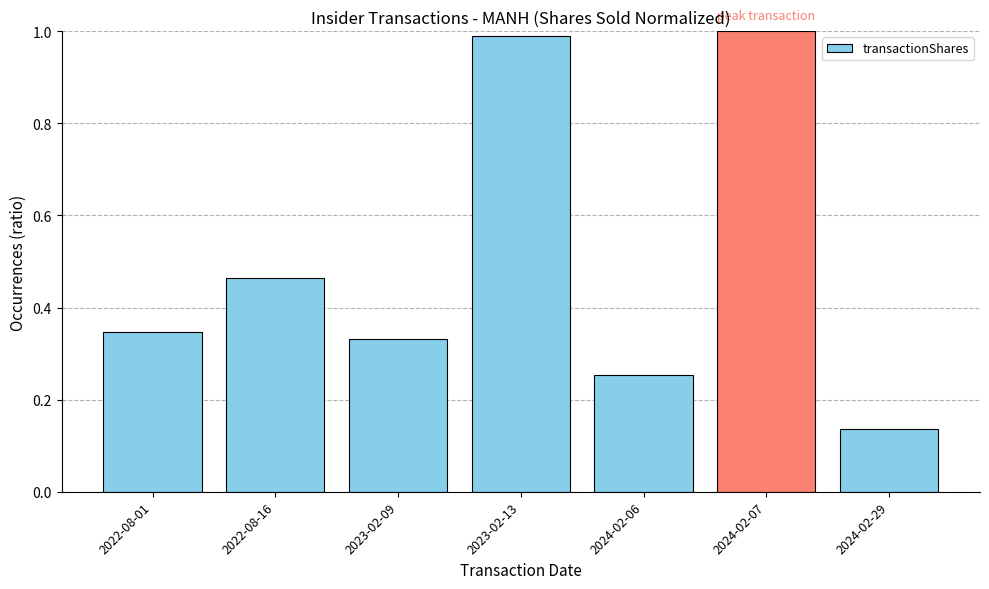

At which category does the chart reach its minimum across all series?

2024-02-29